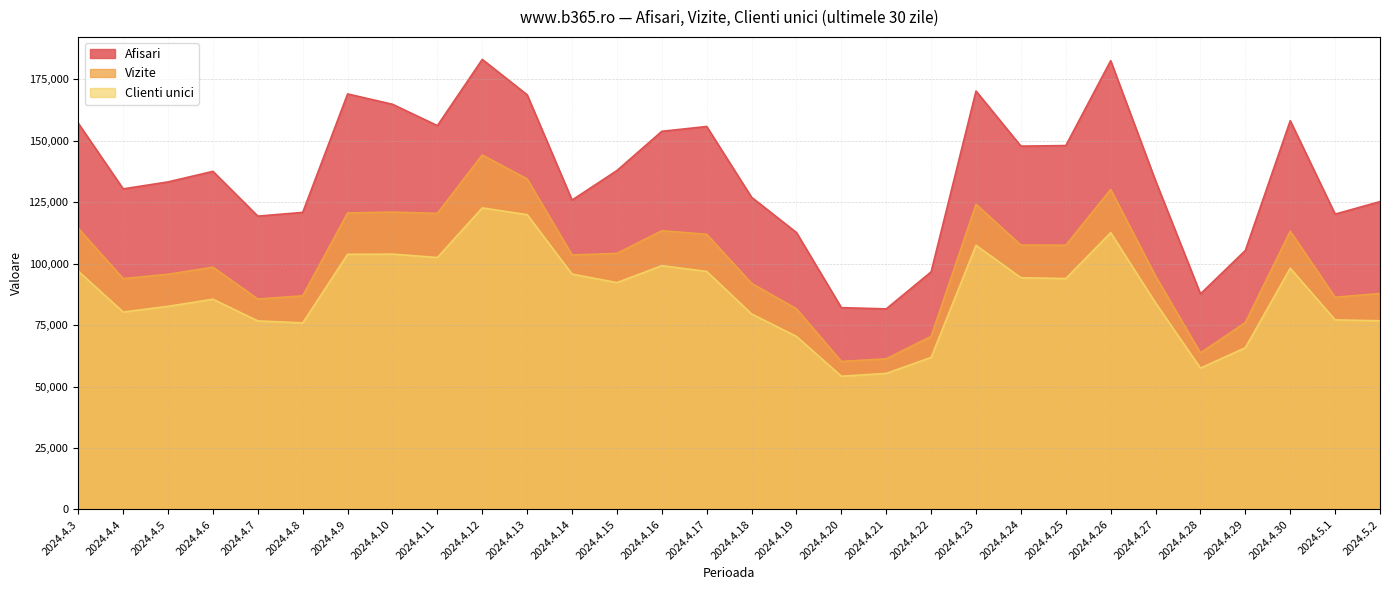

At which label does Clienti unici reach its minimum?

2024.4.20